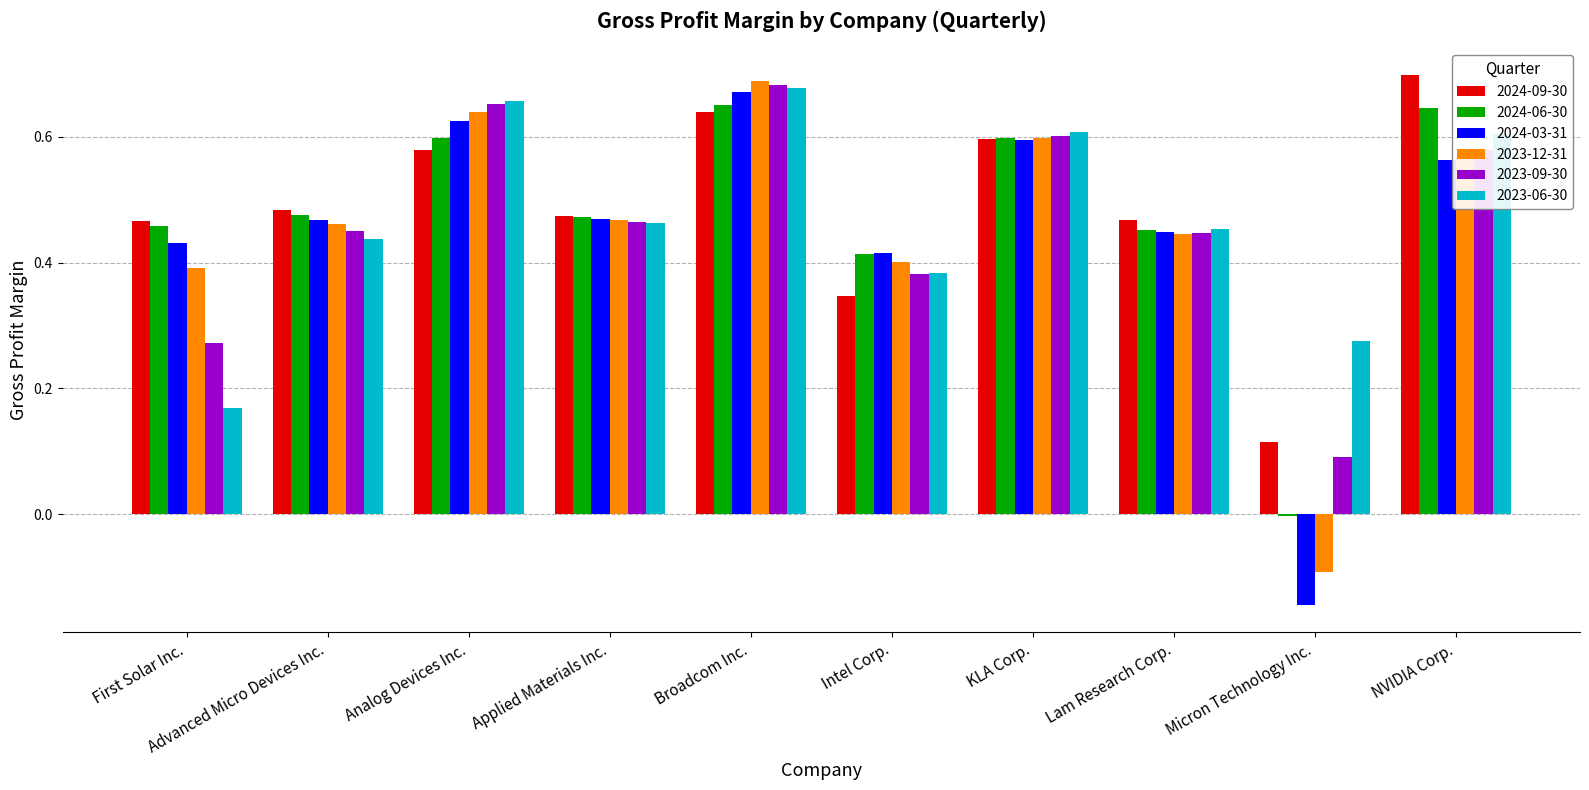

What is the sum of all 2023-12-31 values?

4.6